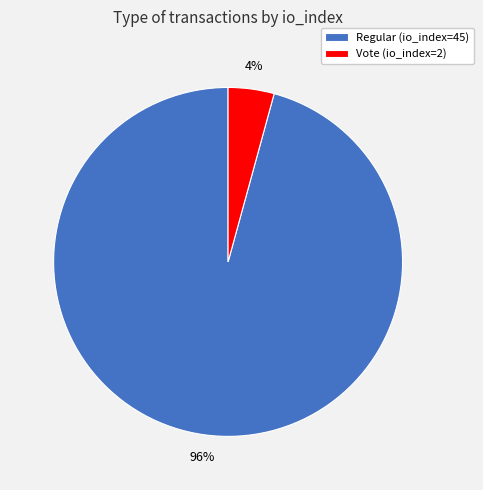

Is it true that Vote (io_index=2) is 4% of the pie?

True